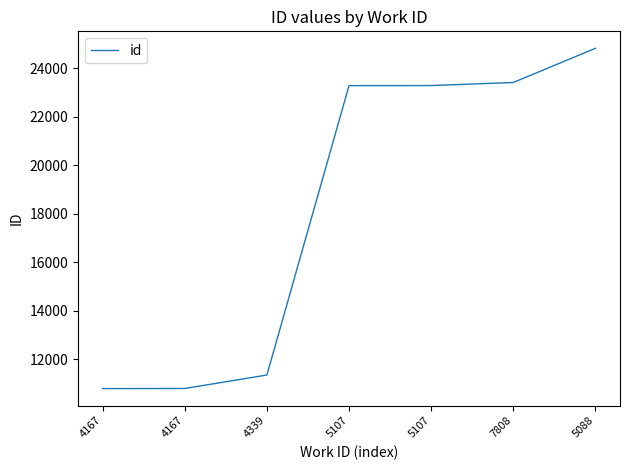

Which has a higher value, 4339 or 5107?

5107